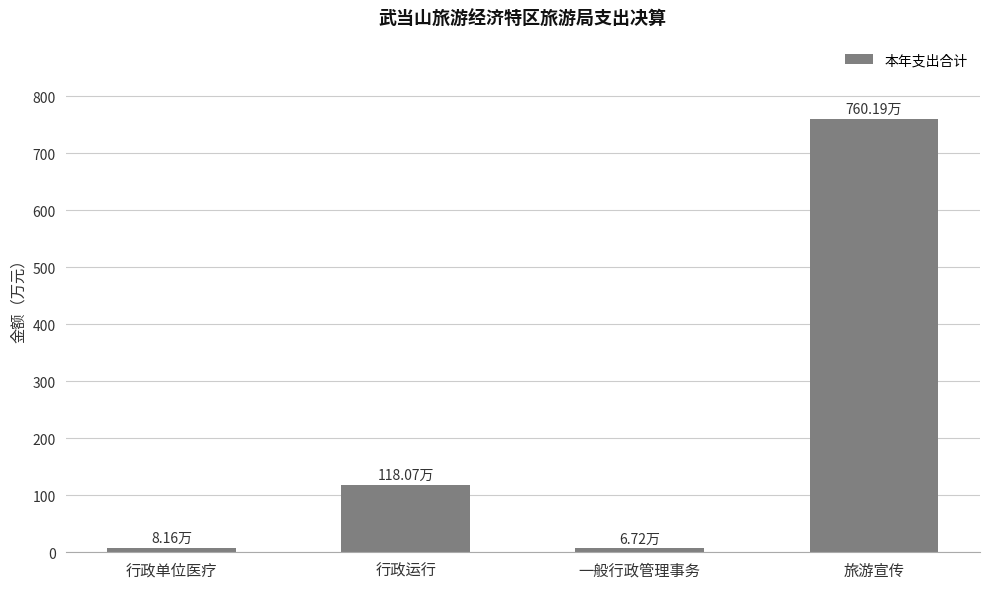

What is the label of the 1st bar from the left?

行政单位医疗